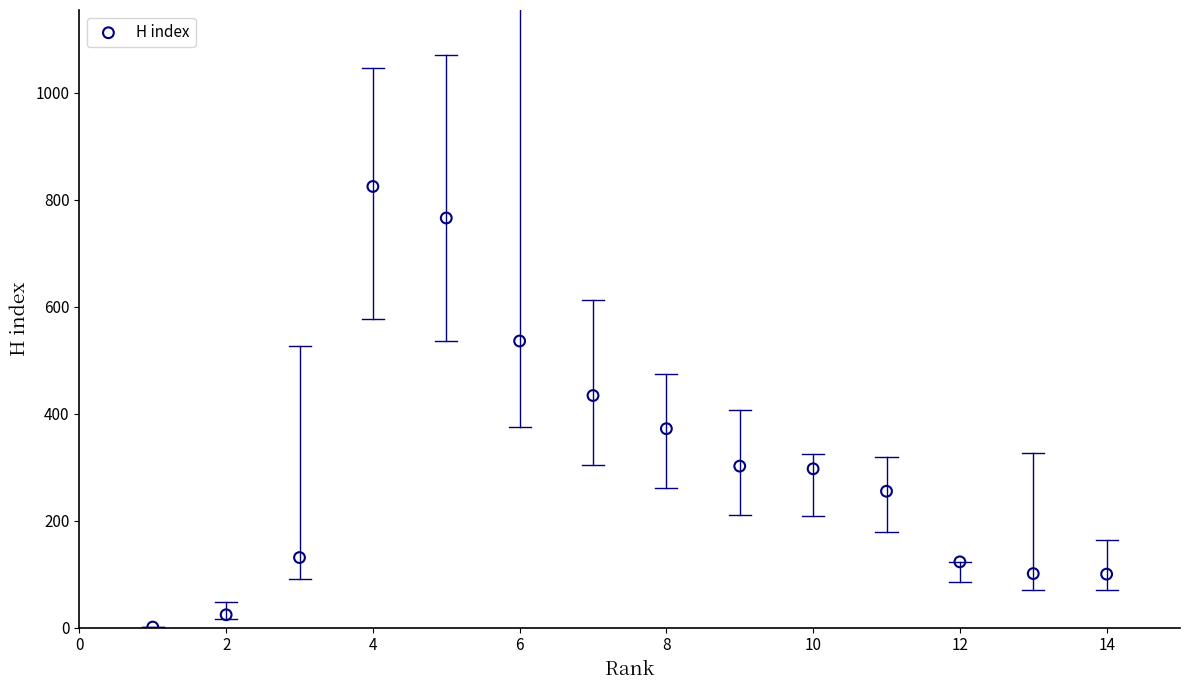

What is the range of X values (max minus min)?

13